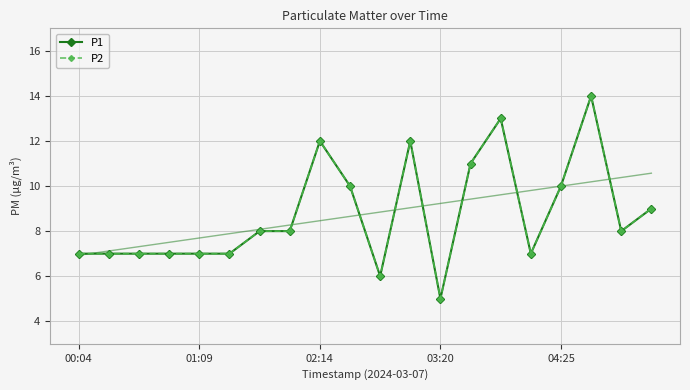

True or false: P2 has a value of 10 at 01:09.

False